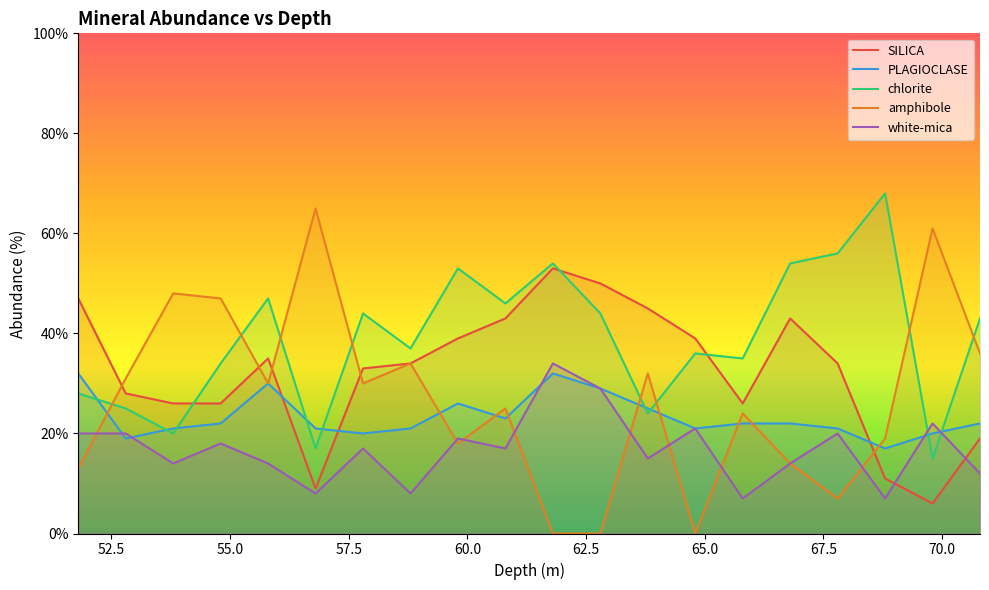

How many data points in chlorite are above 43?

9